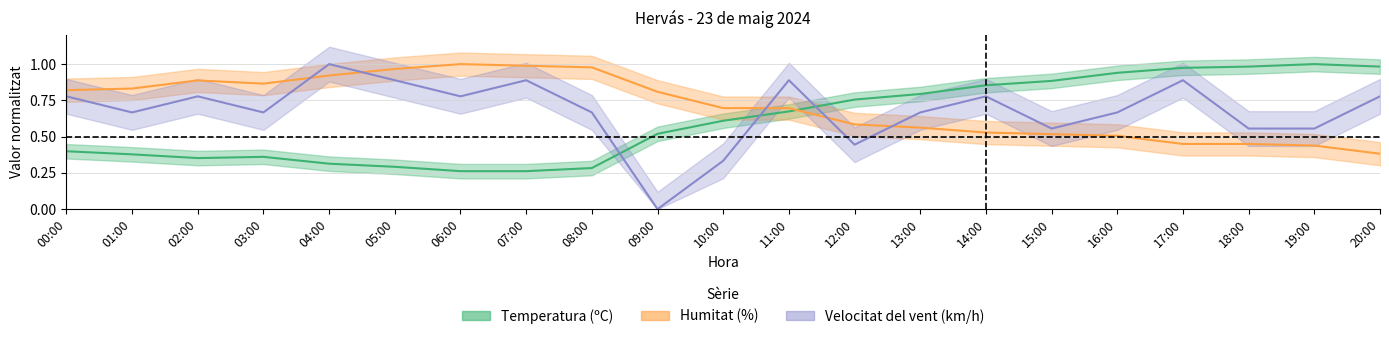

The Humitat (%) series shows 0.5 at 16:00. True or false?

True